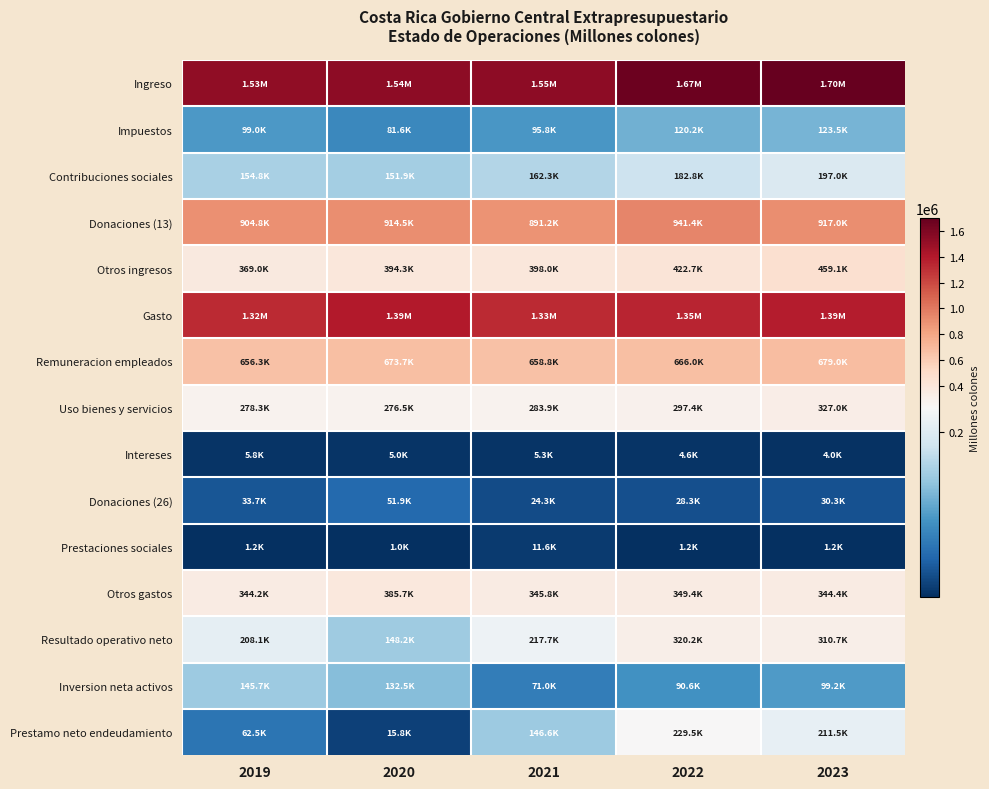

At 2023, list the series in order from largest to smallest.

Ingreso, Gasto, Donaciones (13), Remuneracion empleados, Otros ingresos, Otros gastos, Uso bienes y servicios, Resultado operativo neto, Prestamo neto endeudamiento, Contribuciones sociales, Impuestos, Inversion neta activos, Donaciones (26), Intereses, Prestaciones sociales